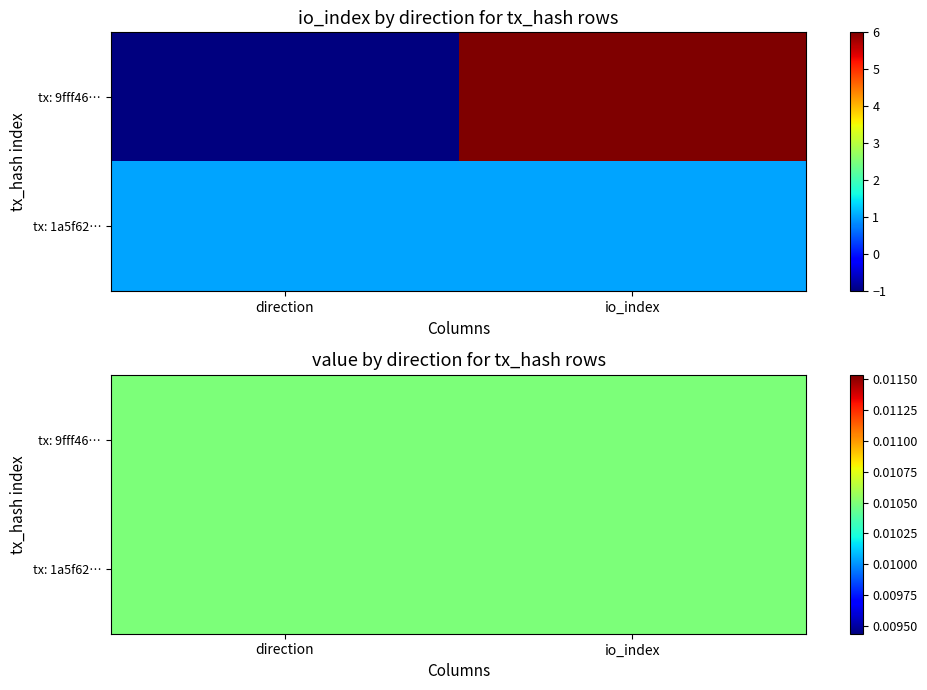

True or false: 1a5f622ac605555b88acd062b295b5346976004 has a value of 2 at 1.

False